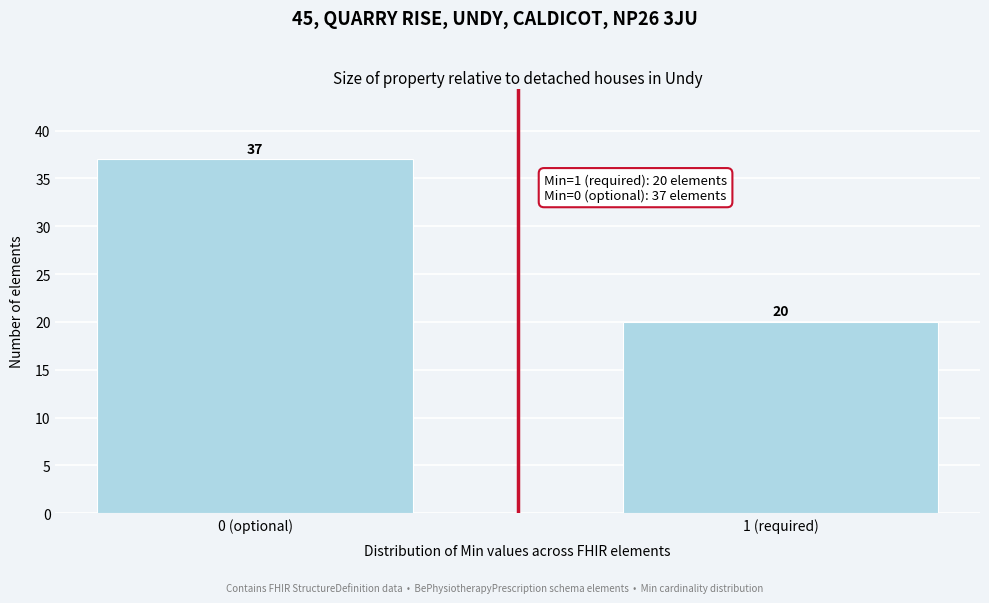

Reading right to left, transcribe all the data shown in this chart.

1 (required)=20	0 (optional)=37